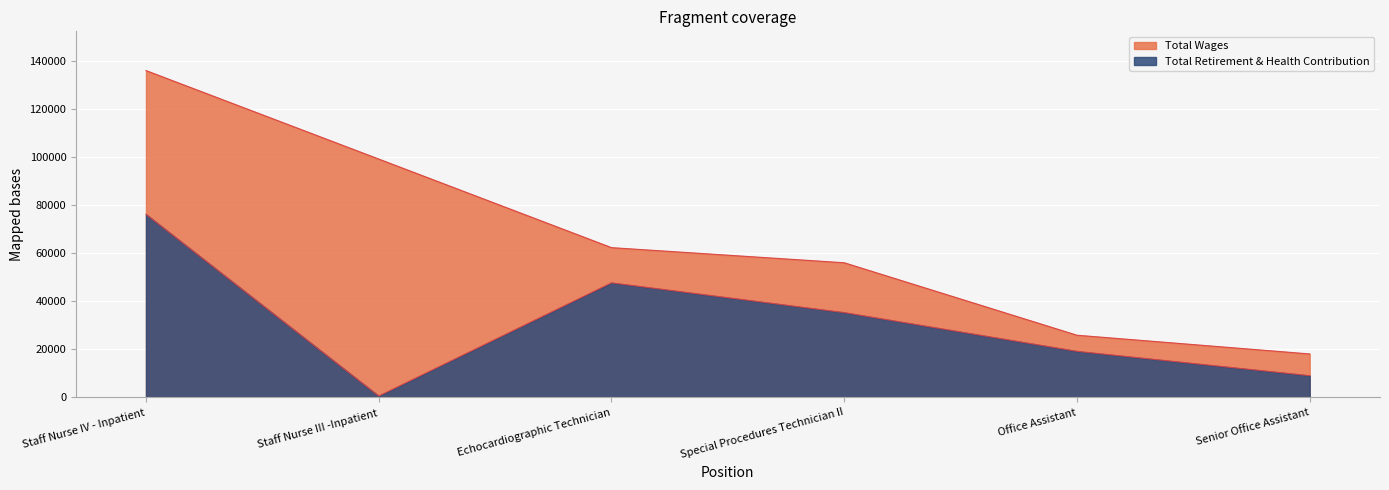

At which category is the sum across all series the highest?

Staff Nurse IV - Inpatient